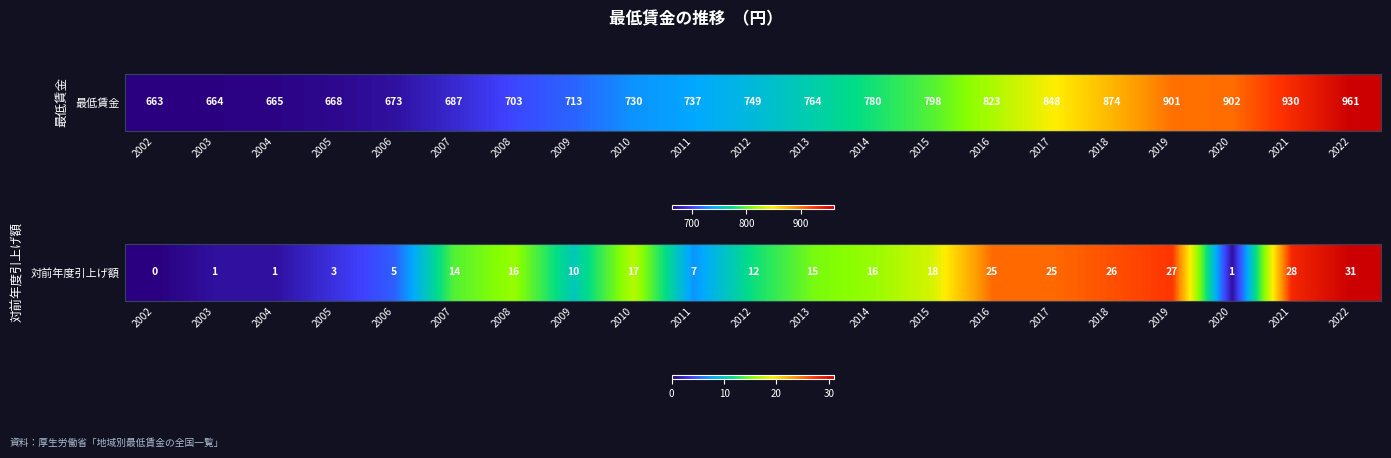

Which has a higher value, 2002 or 2018?

2018